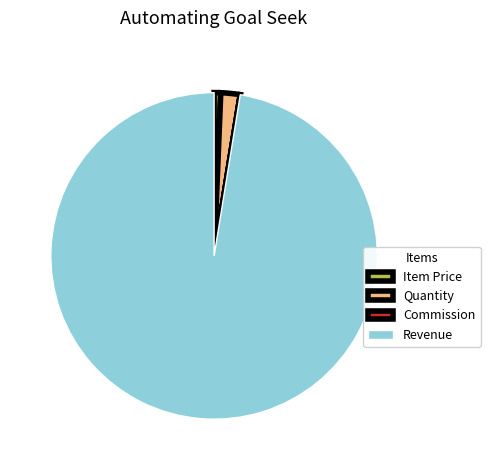

Combined, do Quantity and Item Price account for over 50%?

No